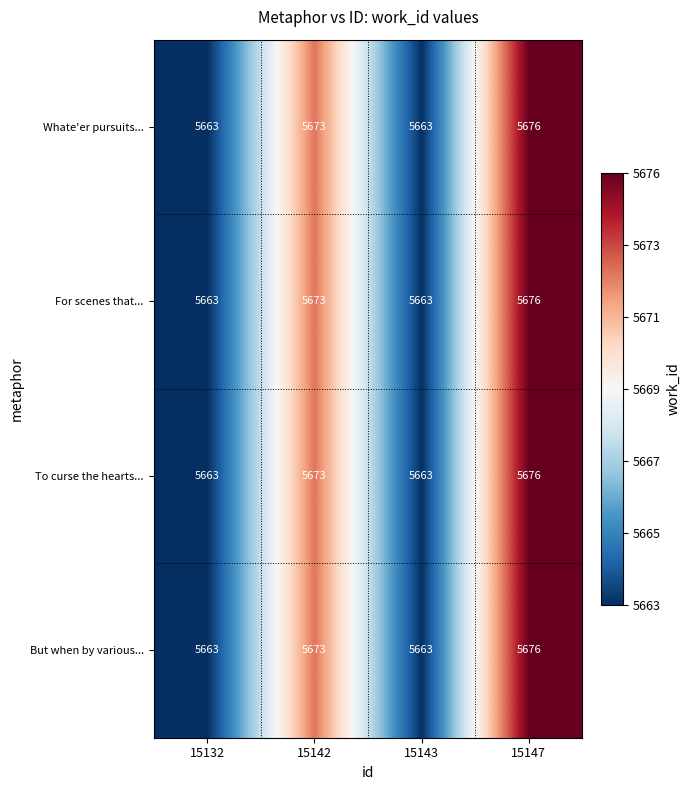

Reading left to right, extract all data points from this chart.

Whate'er pursuits...: 15132=5663	15142=5673	15143=5663	15147=5676
For scenes that...: 15132=5663	15142=5673	15143=5663	15147=5676
To curse the hearts...: 15132=5663	15142=5673	15143=5663	15147=5676
But when by various...: 15132=5663	15142=5673	15143=5663	15147=5676